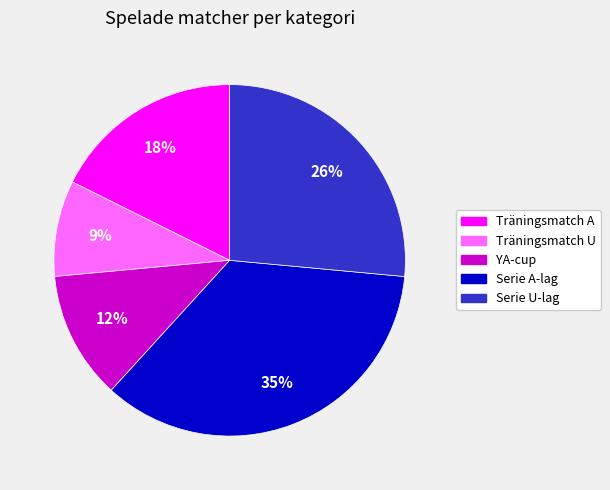

What percentage is the Träningsmatch A slice, to the nearest percent?

18%